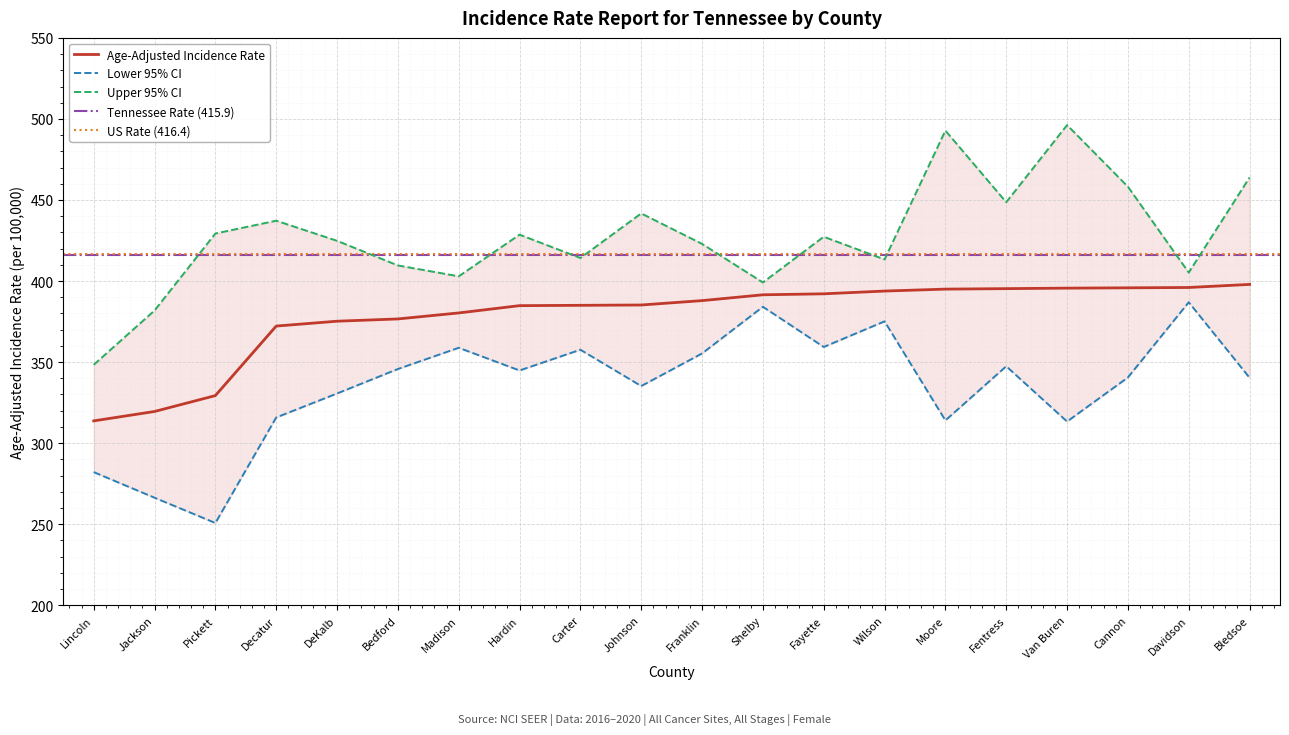

What is the sum of all Age-Adjusted Incidence Rate values?

7562.7